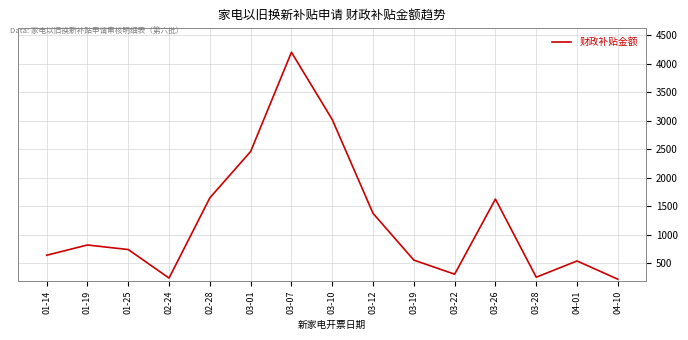

At which label does the data first exceed 739?

01-19